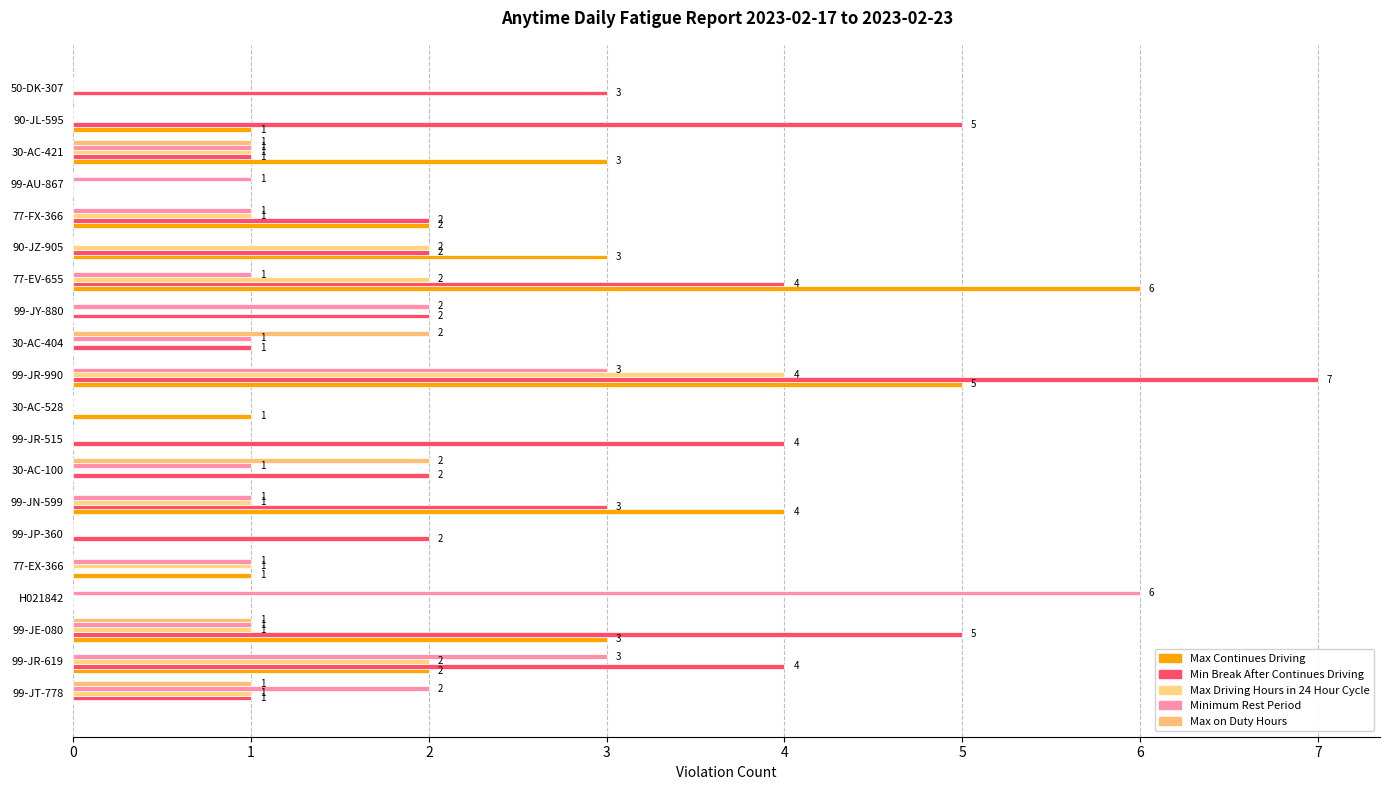

Reading left to right, extract all data points from this chart.

Max Continues Driving: 0	2	3	0	1	0	4	0	0	1	5	0	0	6	3	2	0	3	1	0
Min Break After Continues Driving: 1	4	5	0	0	2	3	2	4	0	7	1	2	4	2	2	0	1	5	3
Max Driving Hours in 24 Hour Cycle: 1	2	1	0	1	0	1	0	0	0	4	0	0	2	2	1	0	1	0	0
Minimum Rest Period: 2	3	1	6	1	0	1	1	0	0	3	1	2	1	0	1	1	1	0	0
Max on Duty Hours: 1	0	1	0	0	0	0	2	0	0	0	2	0	0	0	0	0	1	0	0